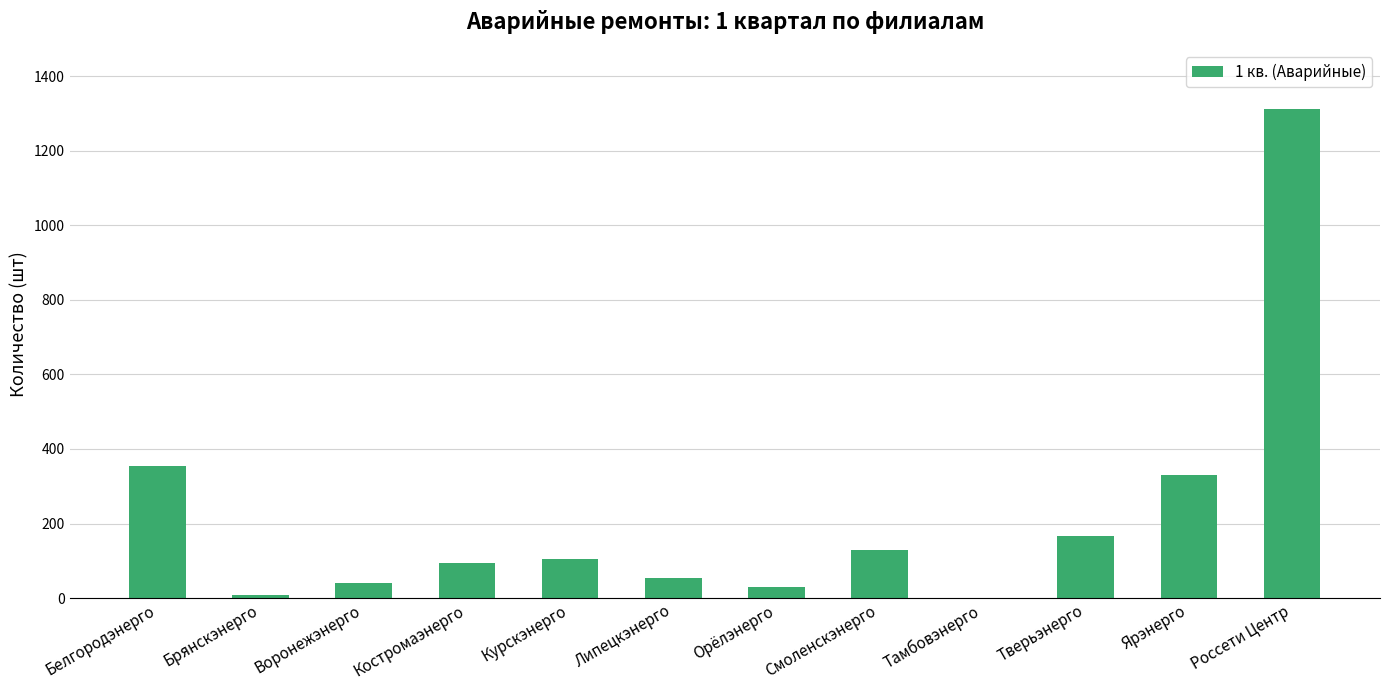

Reading right to left, extract all data points from this chart.

Россети Центр=1313	Ярэнерго=331	Тверьэнерго=167	Тамбовэнерго=1	Смоленскэнерго=129	Орёлэнерго=30	Липецкэнерго=53	Курскэнерго=106	Костромаэнерго=93	Воронежэнерго=41	Брянскэнерго=8	Белгородэнерго=354